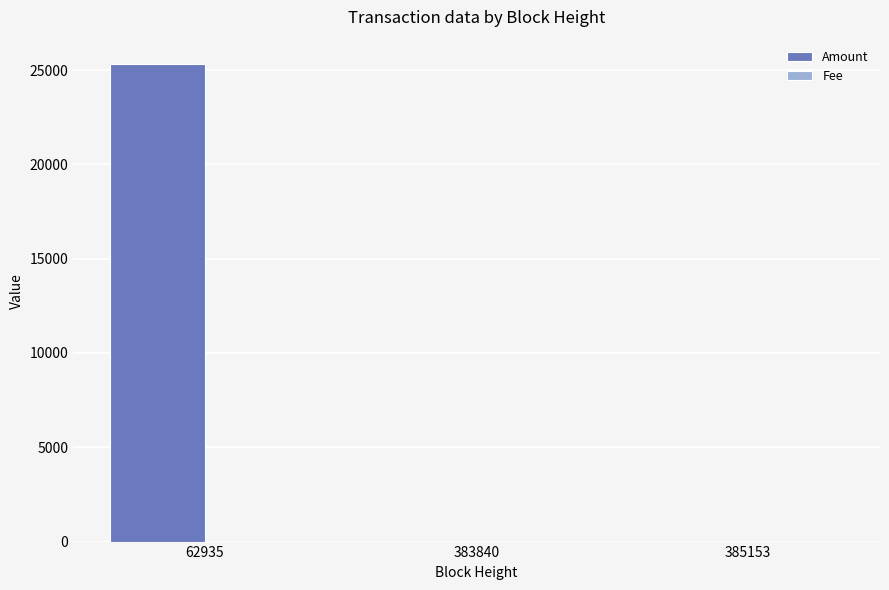

Is it true that Amount equals 0 at 383840?

True